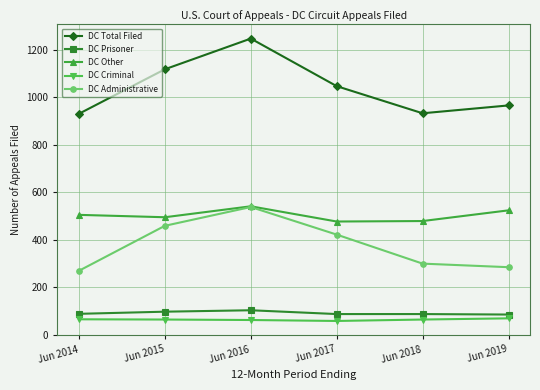

True or false: DC Total Filed and DC Prisoner cross at least once.

False